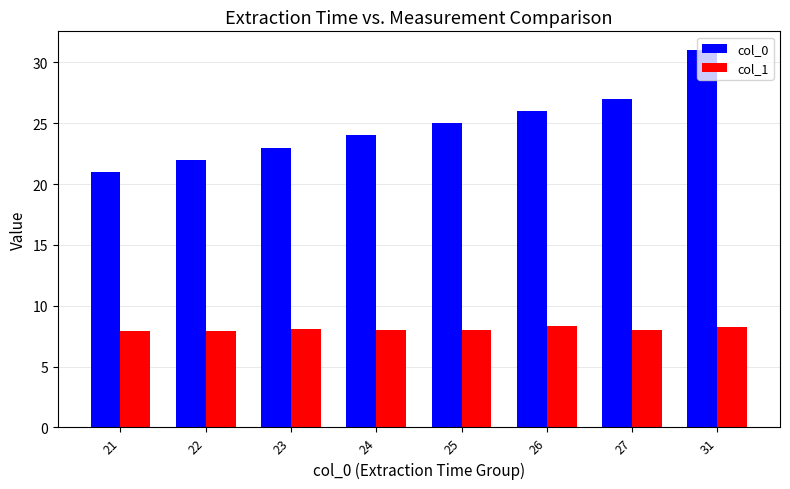

What are all the series names shown in the legend?

col_0, col_1